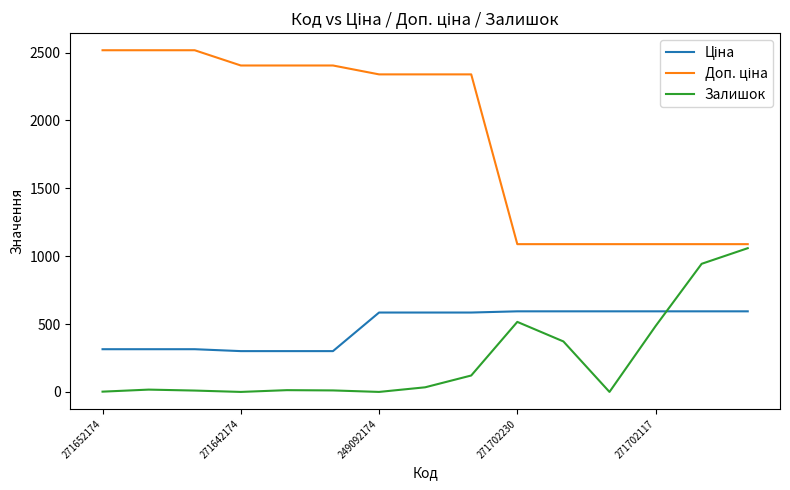

Reading left to right, extract all data points from this chart.

Ціна: 314.7	314.7	314.7	300.6	300.6	300.6	584.9	584.9	584.9	593.8	593.8	593.8	593.8	593.8	593.8
Доп. ціна: 2517.5	2517.5	2517.5	2405.2	2405.2	2405.2	2339.7	2339.7	2339.7	1088.8	1088.8	1088.8	1088.8	1088.8	1088.8
Залишок: 2.0	17.0	10.0	0.0	13.0	11.0	0.0	34.0	121.0	516.0	372.0	0.0	485.0	944.0	1059.0